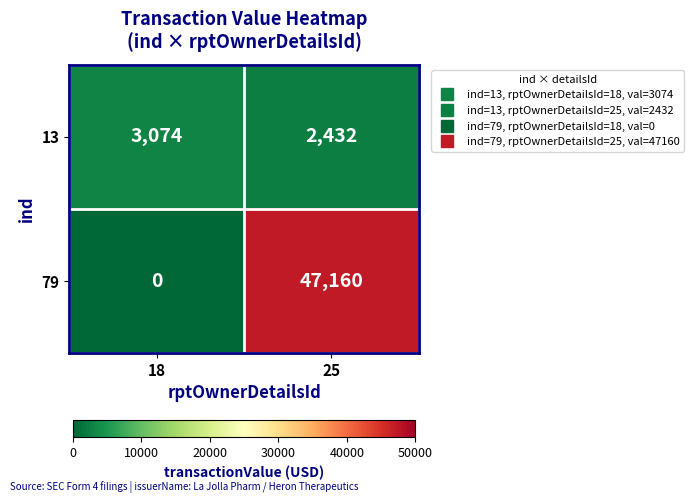

The value of 13 at 18 is 2095. True or false?

False